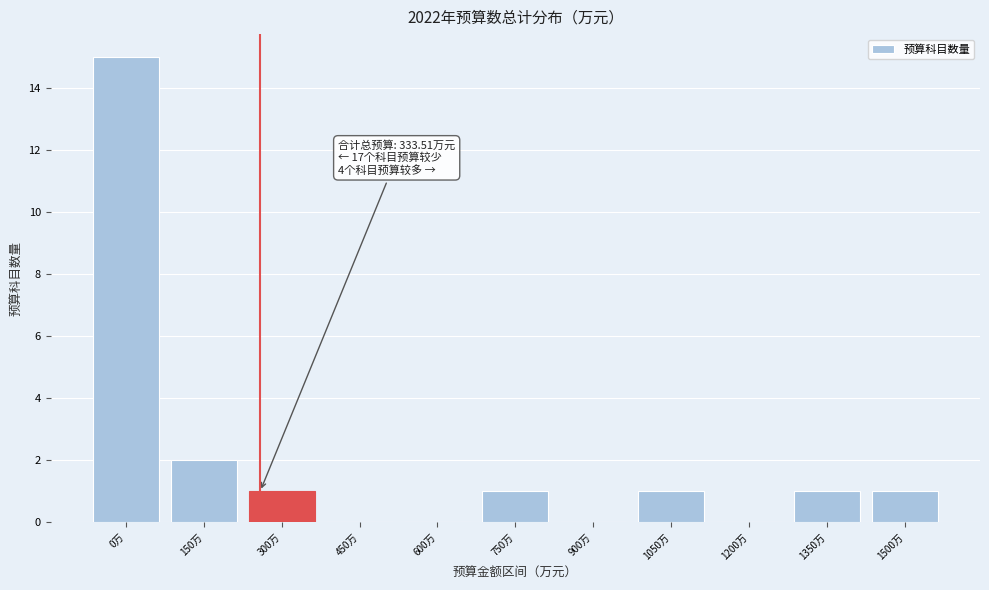

Reading right to left, extract all data points from this chart.

1500万=1	1350万=1	1200万=0	1050万=1	900万=0	750万=1	600万=0	450万=0	300万=1	150万=2	0万=15